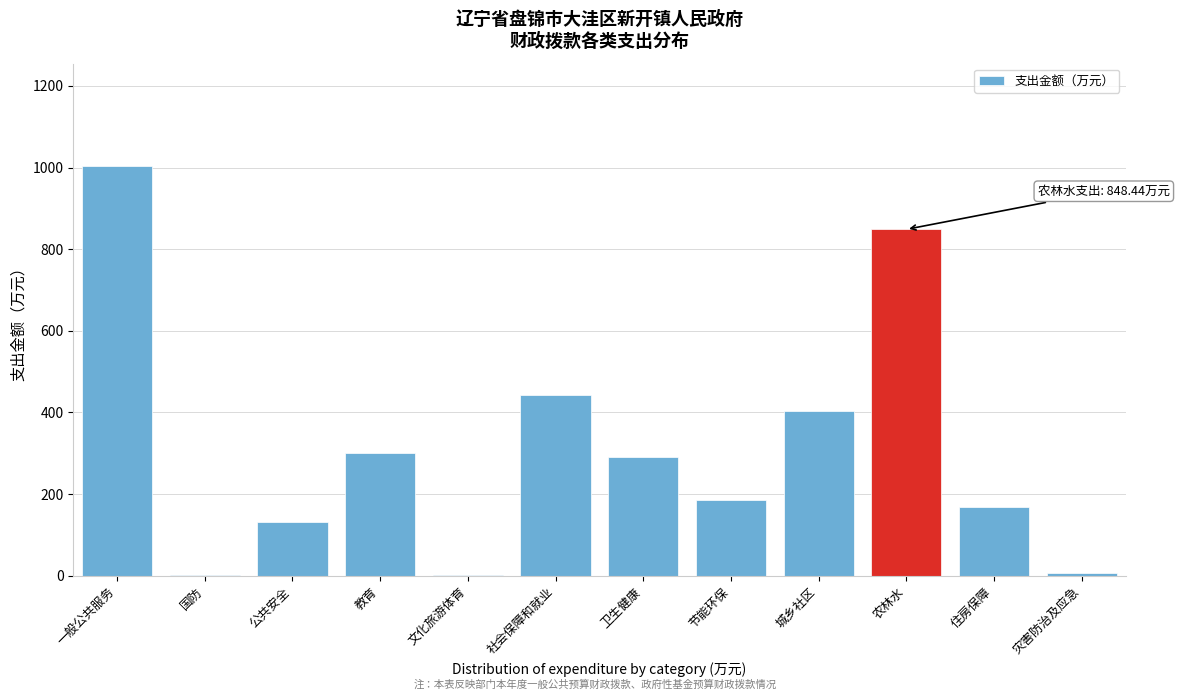

Between 农林水 and 教育, which is larger?

农林水